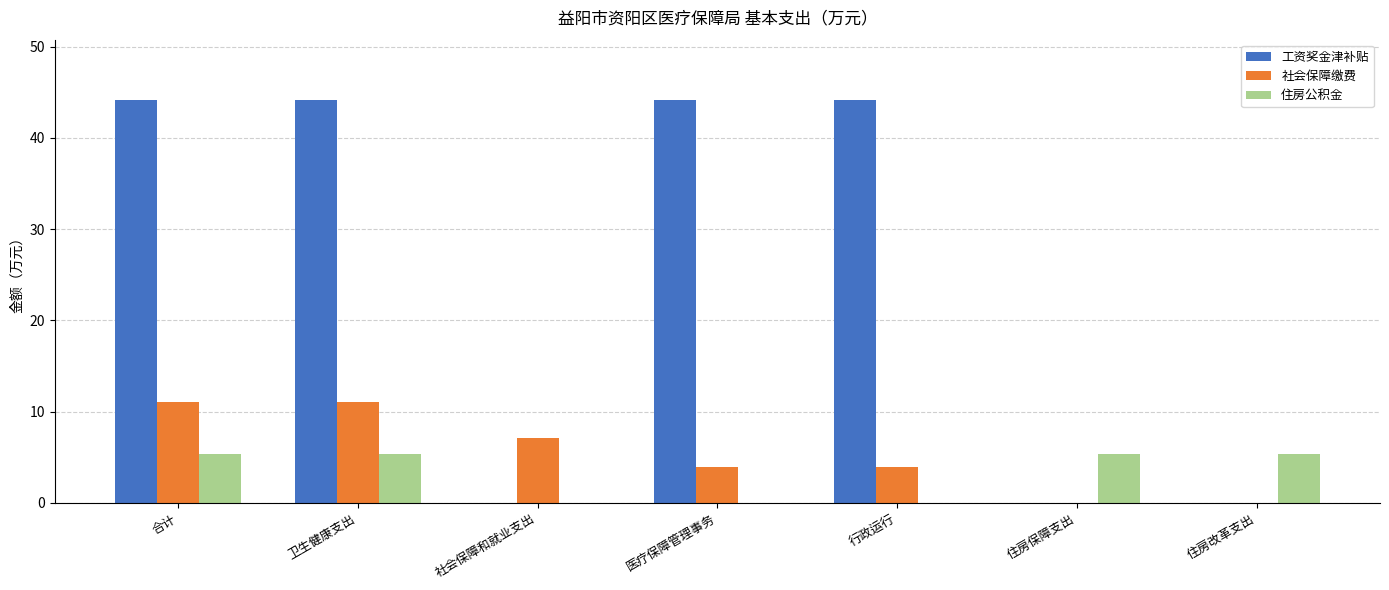

The value of 工资奖金津补贴 at 合计 is 44.1. True or false?

True